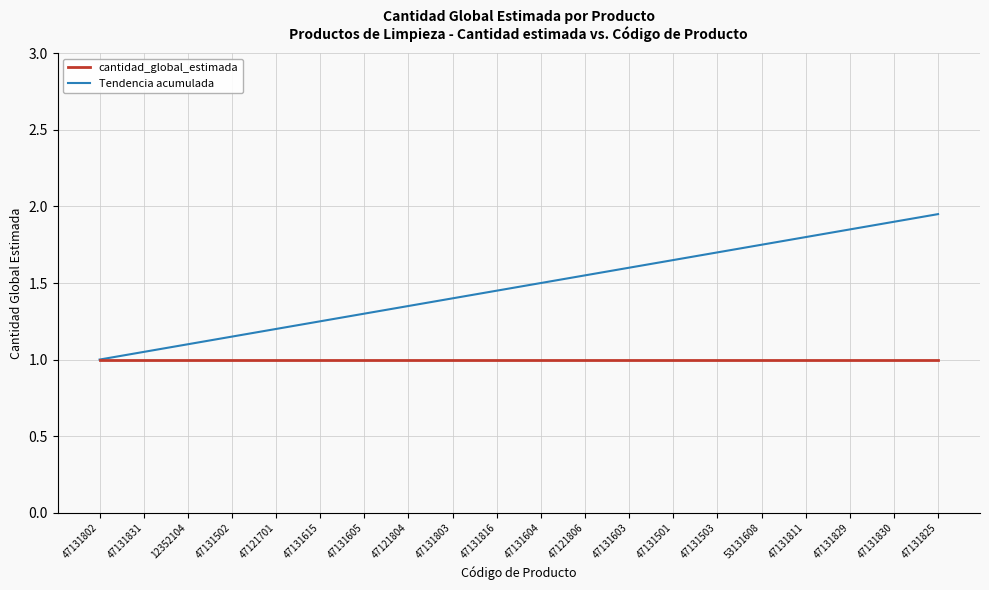

The Tendencia acumulada series shows 1.4 at 47121804. True or false?

True